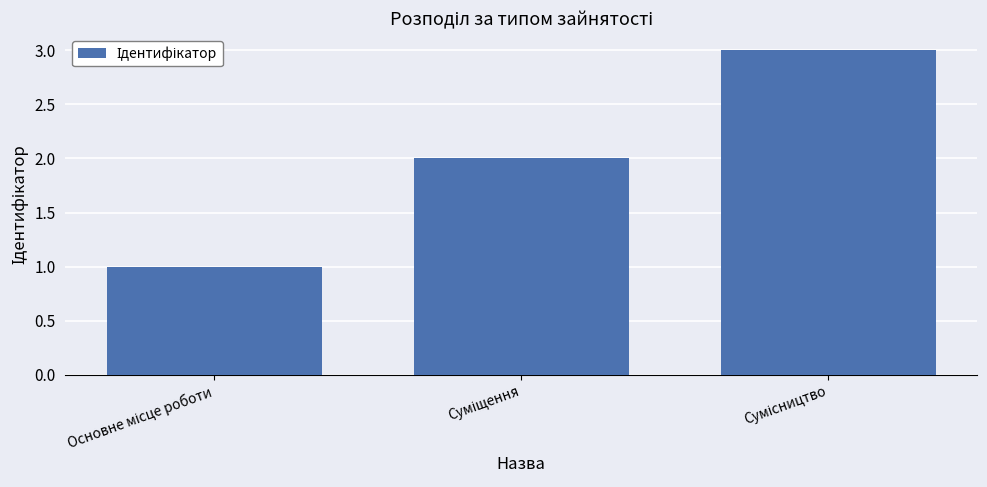

What is the maximum value shown in the chart?

3